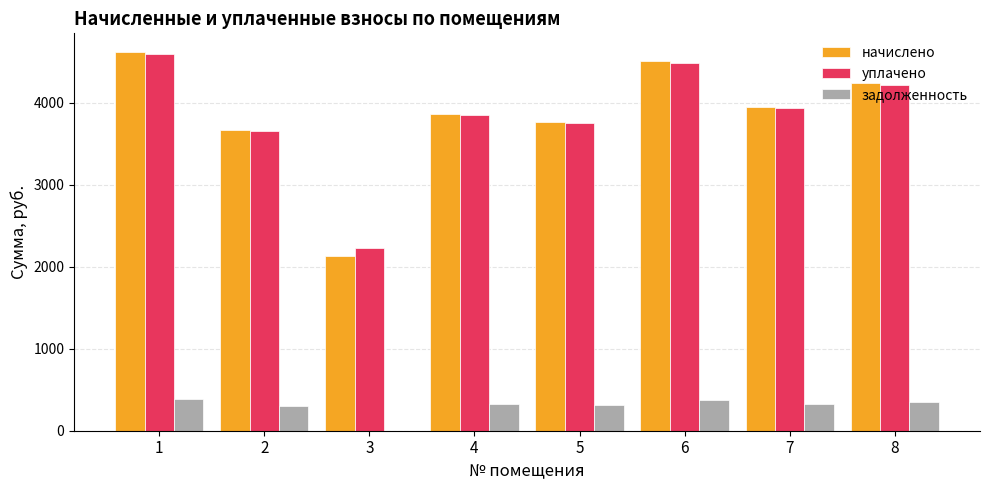

What is the maximum value shown in the chart?

4613.8